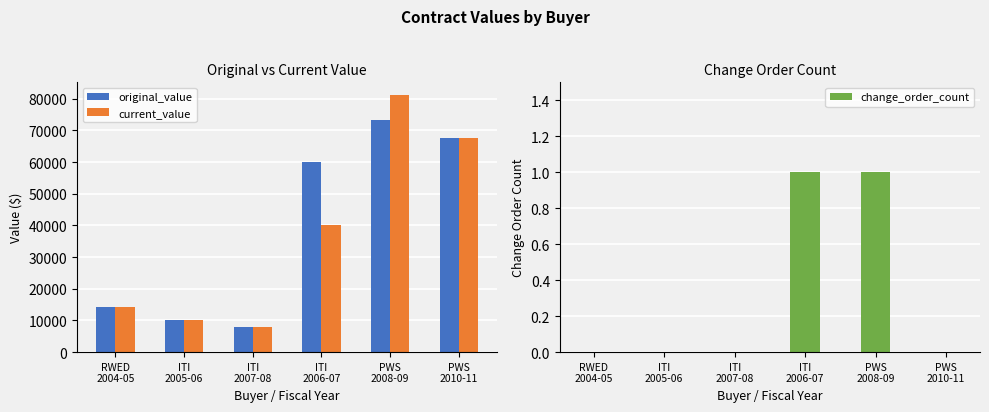

The current_value series shows 67575 at PWS
2010-11. True or false?

True